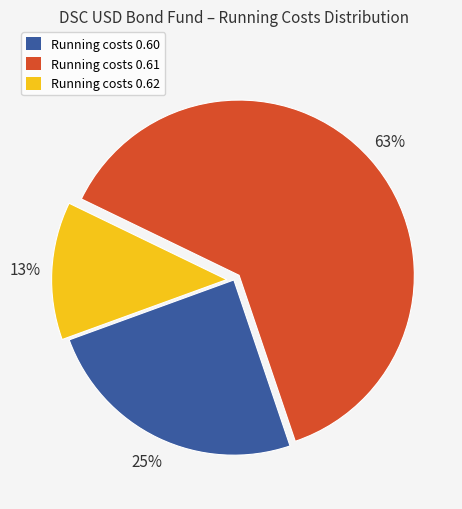

Is there a majority slice in this chart?

Yes